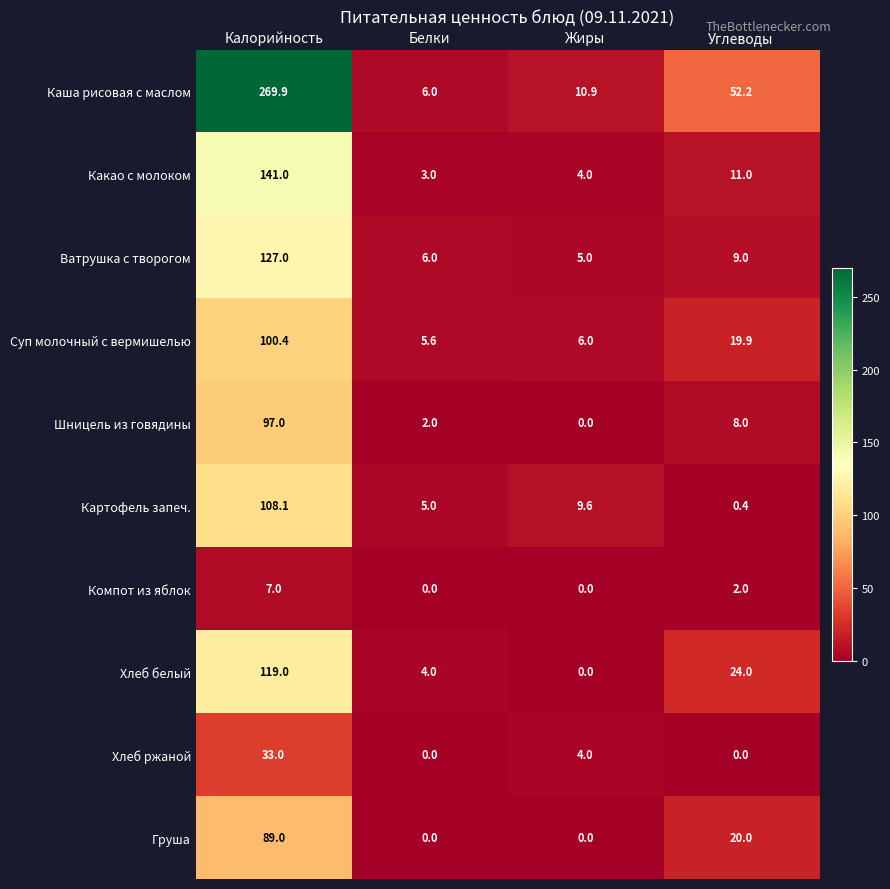

How many data points does each series have?

4